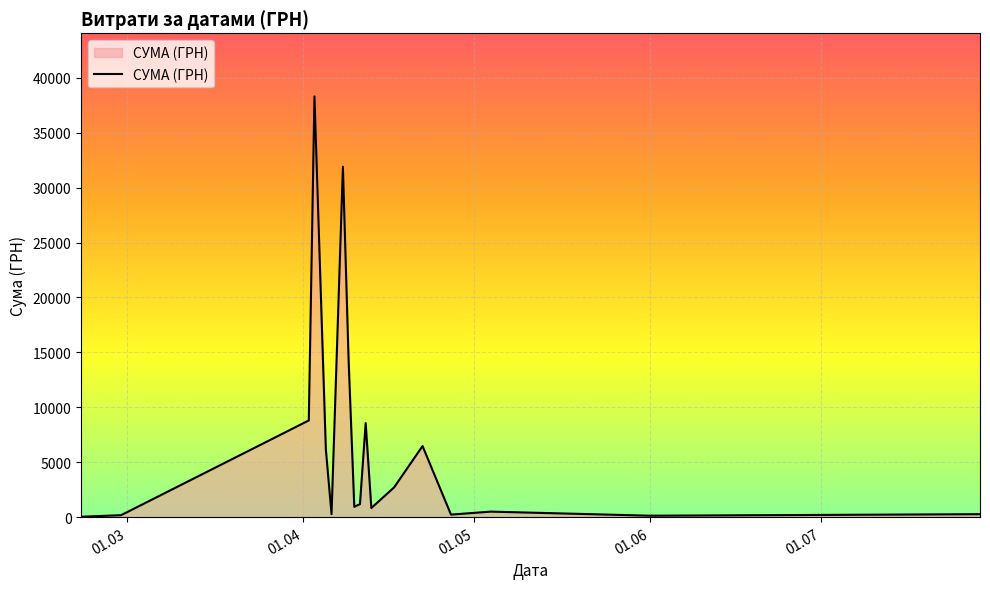

What is the greatest value displayed?

38303.0